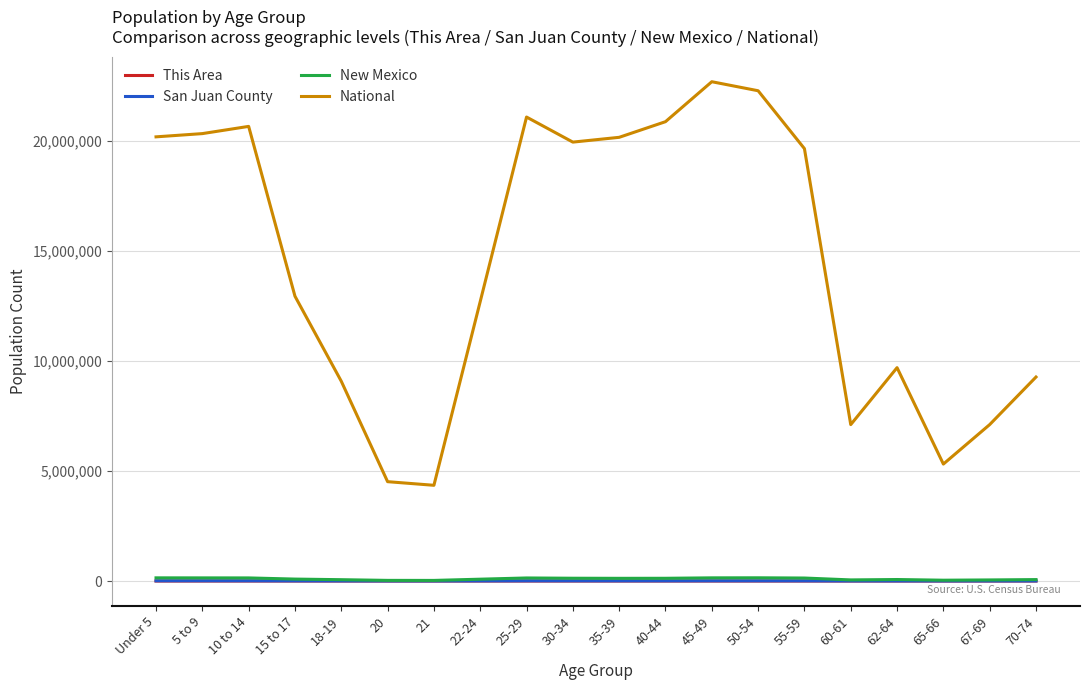

What is the lowest value of the National series?

4354294